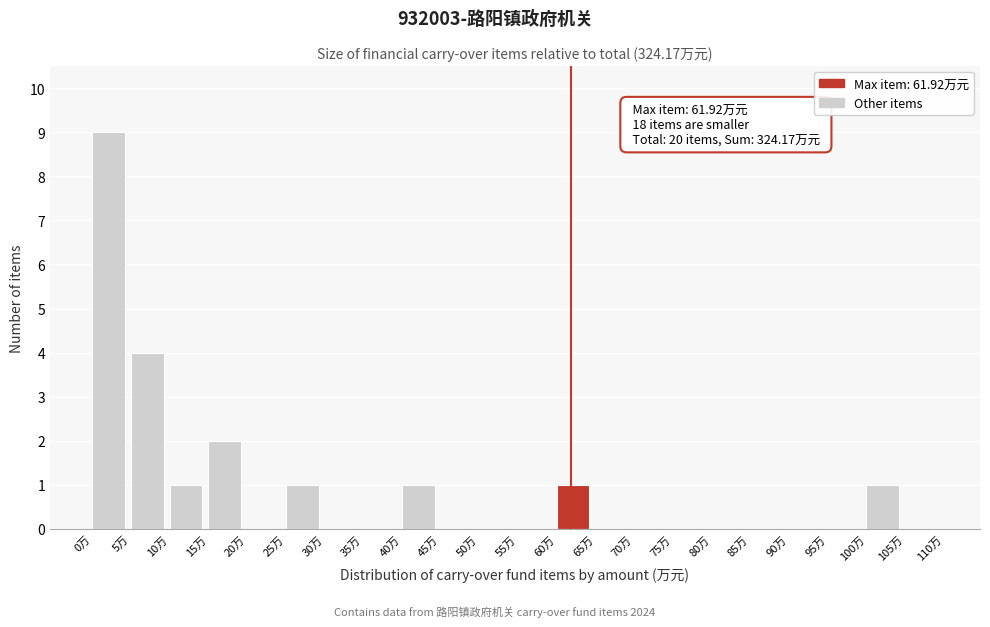

Over which range of the x-axis is the bar tallest?

0 to 5